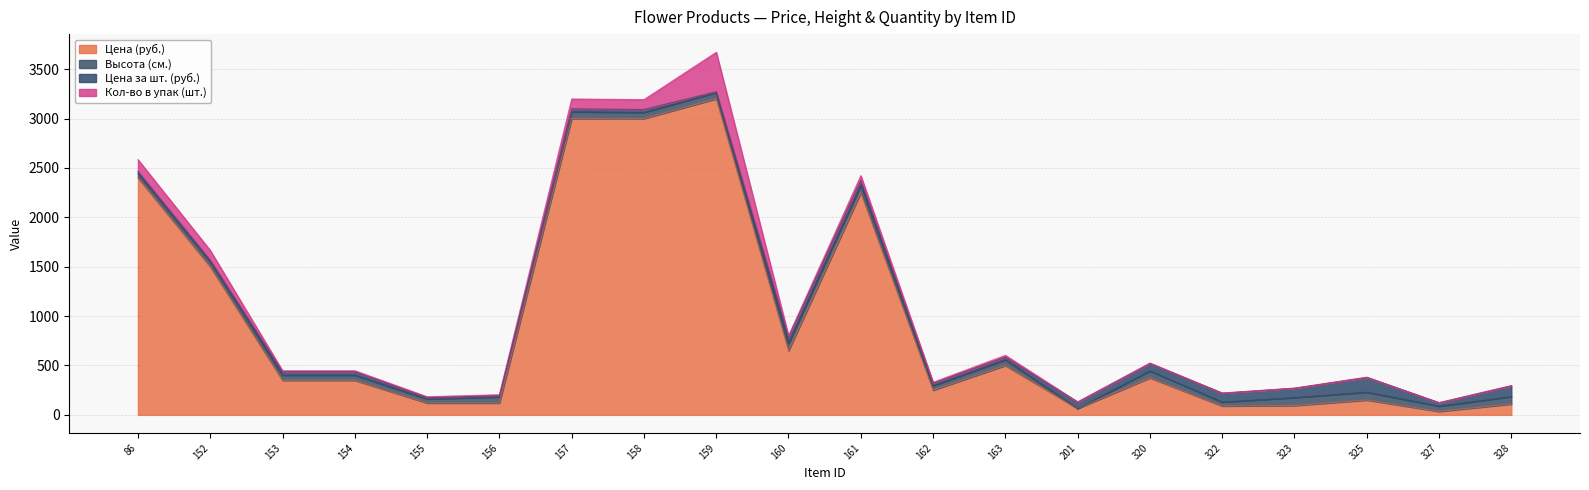

Between 160 and 322, which series saw the biggest shift?

Цена (руб.)